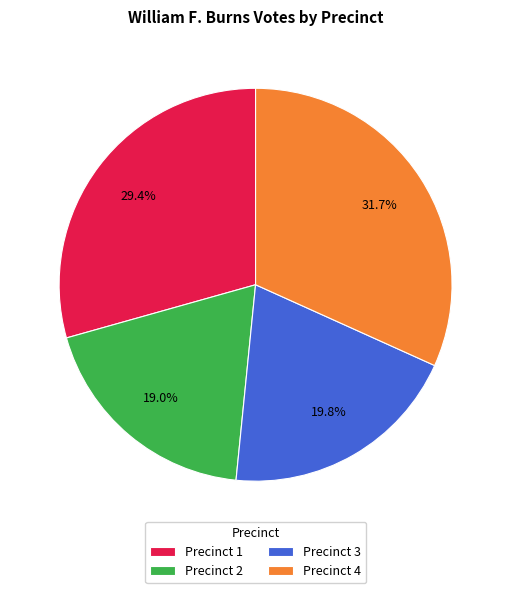

What percentage is NOT represented by Precinct 4?

68.3%